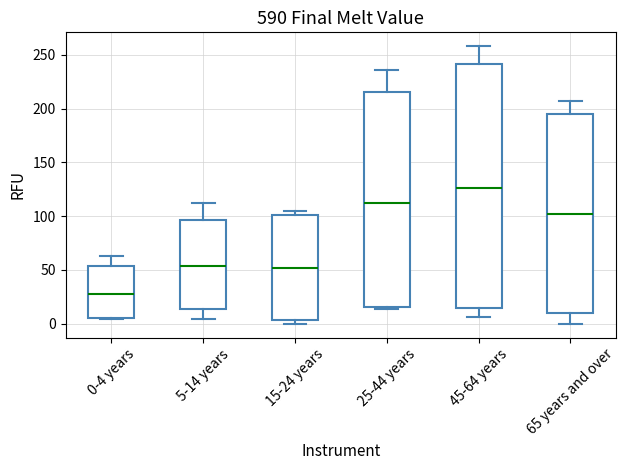

Reading left to right, read every box against the y-axis: the position of its median line, the range the box covers, and the ends of its whiskers. The values are not printed on the chart, so give them approximately, as read against the axis.

0-4 years: median 30, box 5 to 55, whiskers 5 to 65
5-14 years: median 55, box 15 to 95, whiskers 5 to 110
15-24 years: median 50, box 5 to 100, whiskers 0 to 105
25-44 years: median 115, box 15 to 215, whiskers 15 to 235
45-64 years: median 125, box 15 to 240, whiskers 5 to 260
65 years and over: median 100, box 10 to 195, whiskers 0 to 205